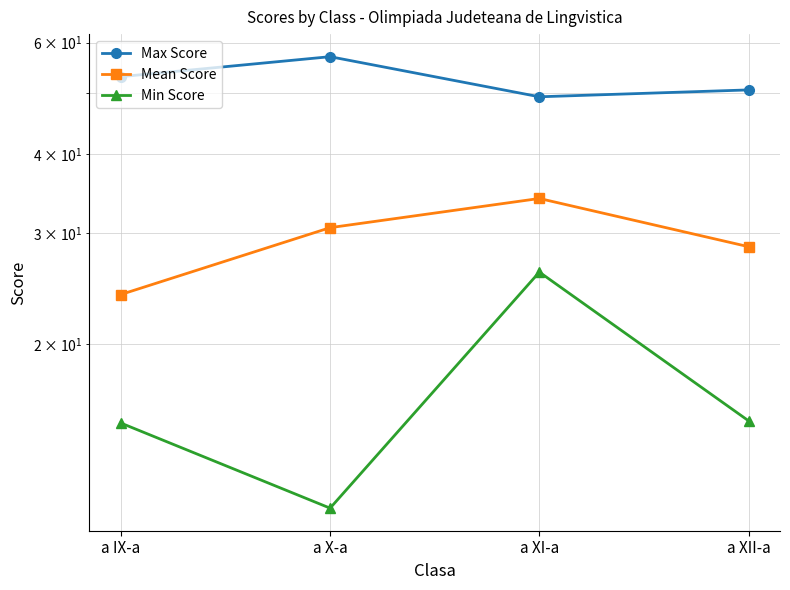

Count the number of data series in this chart.

3